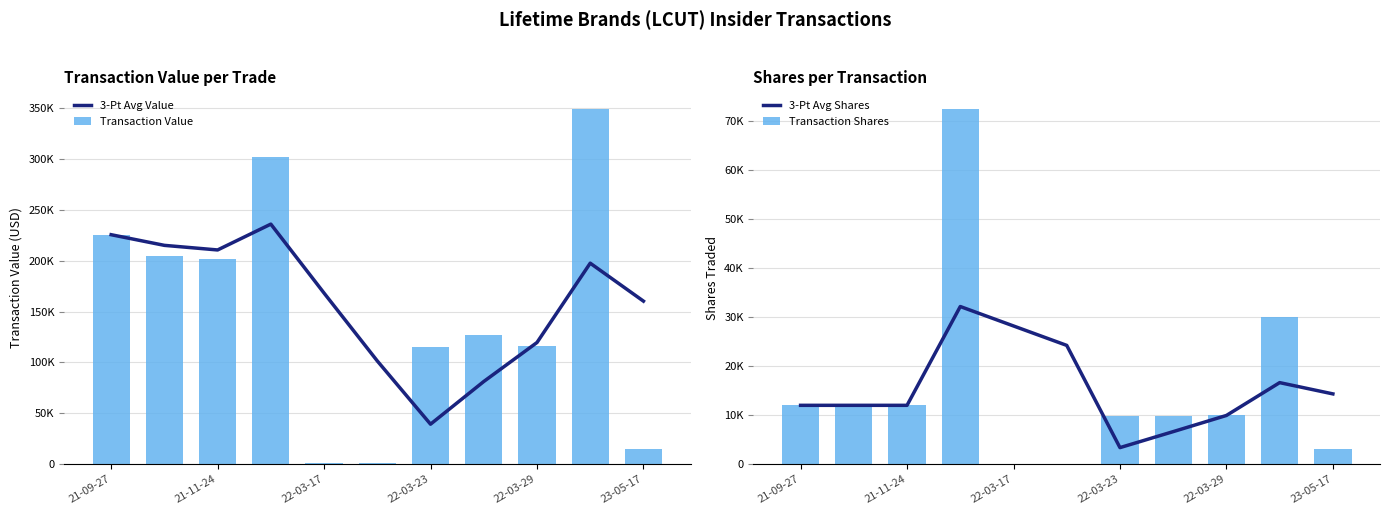

What is the value of the Transaction Value bar at the 5th from the left?

1164.0